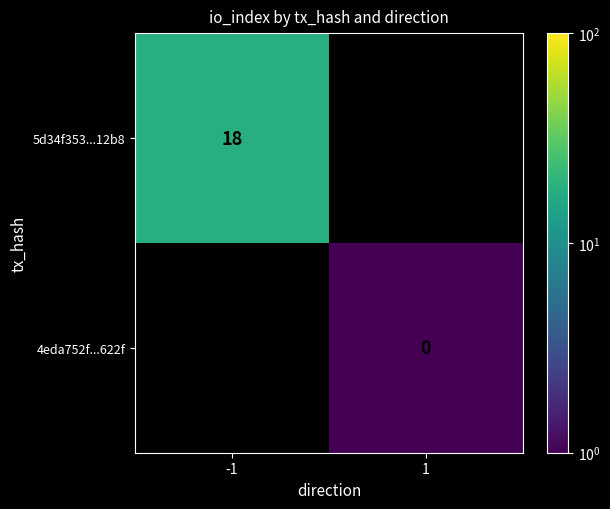

The 5d34f353...12b8 series shows 26.6 at -1. True or false?

False